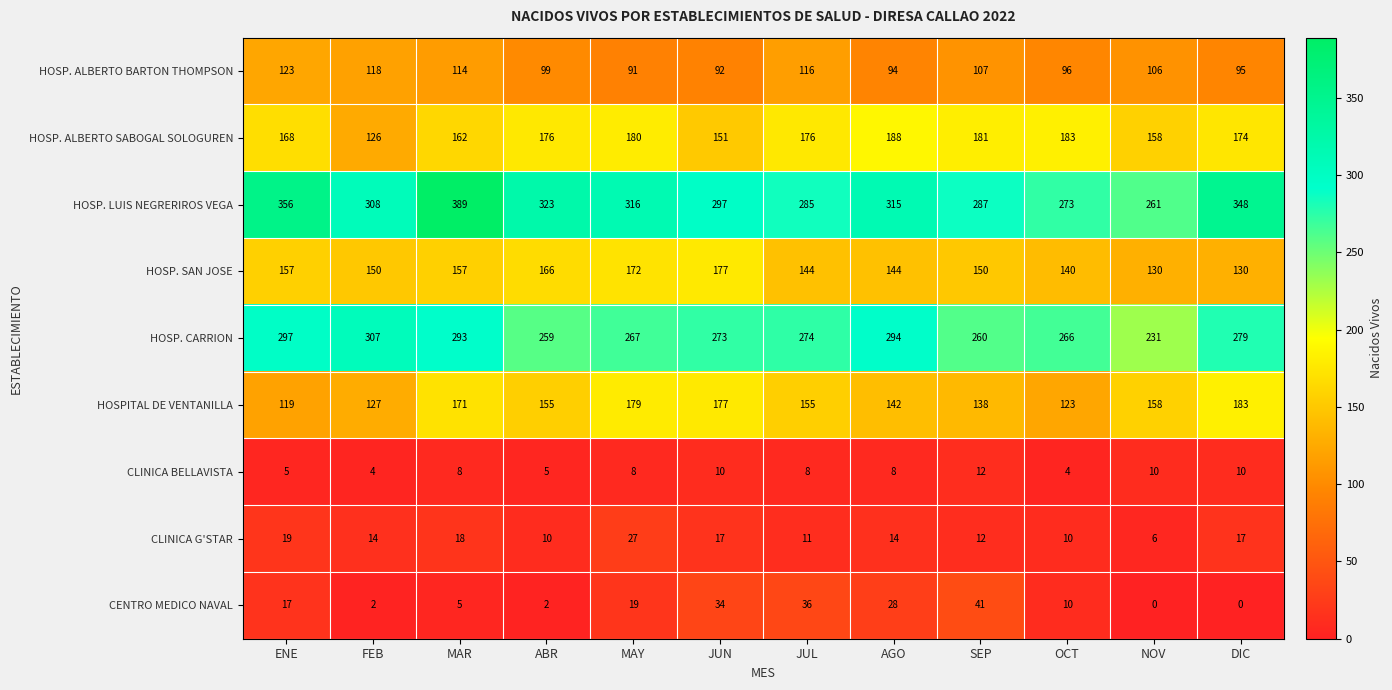

How many data points in CENTRO MEDICO NAVAL are less than 17?

6